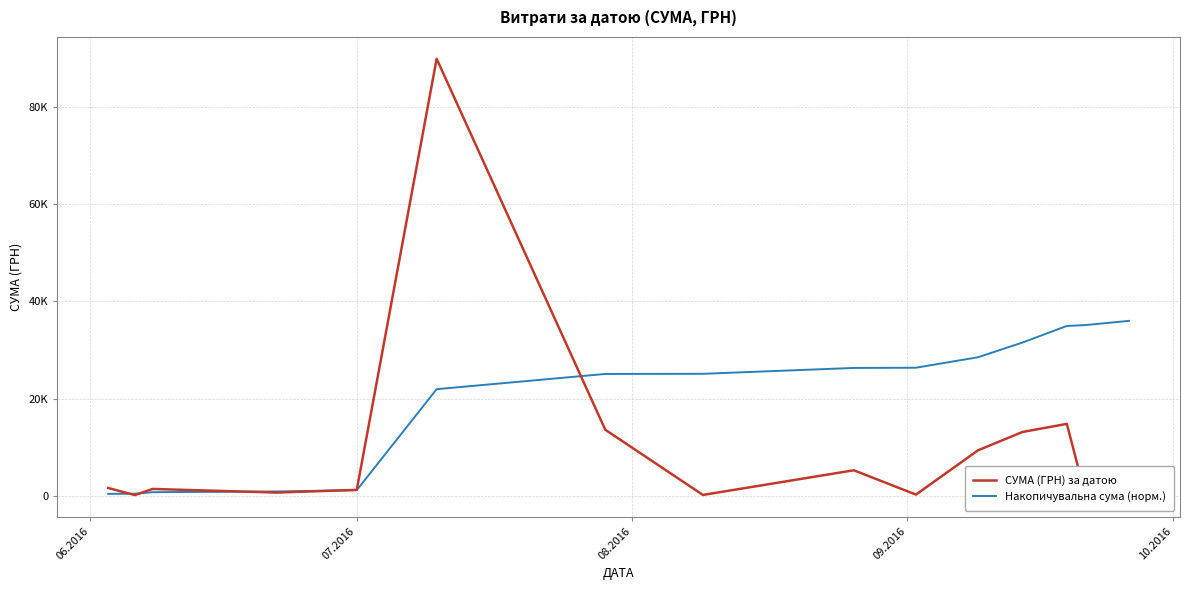

What are all the series names shown in the legend?

СУМА (ГРН) за датою, Накопичувальна сума (норм.)